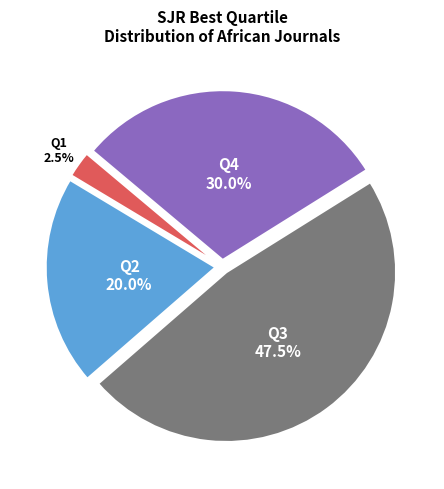

Is there any slice that represents more than half of the pie?

No